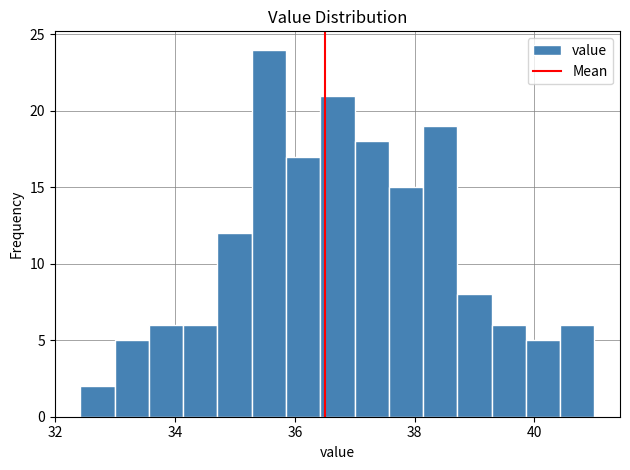

Read against the x-axis, roughly where is the centre of the tallest bar?

35.6